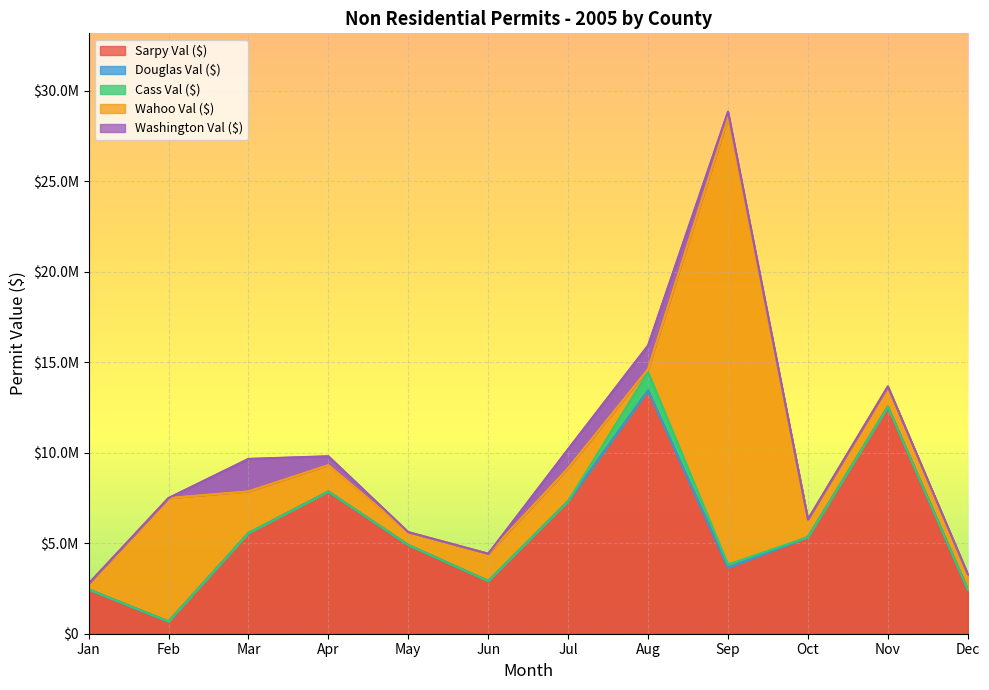

How many values in the Washington Val ($) series are below 40000?

6